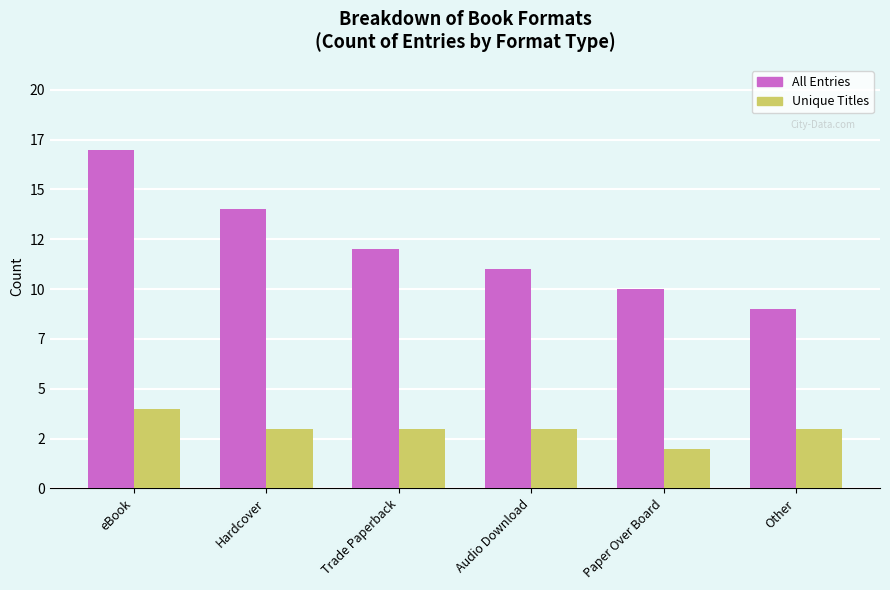

List the labels in order of Unique Titles value, smallest first.

Paper Over Board, Hardcover, Trade Paperback, Audio Download, Other, eBook